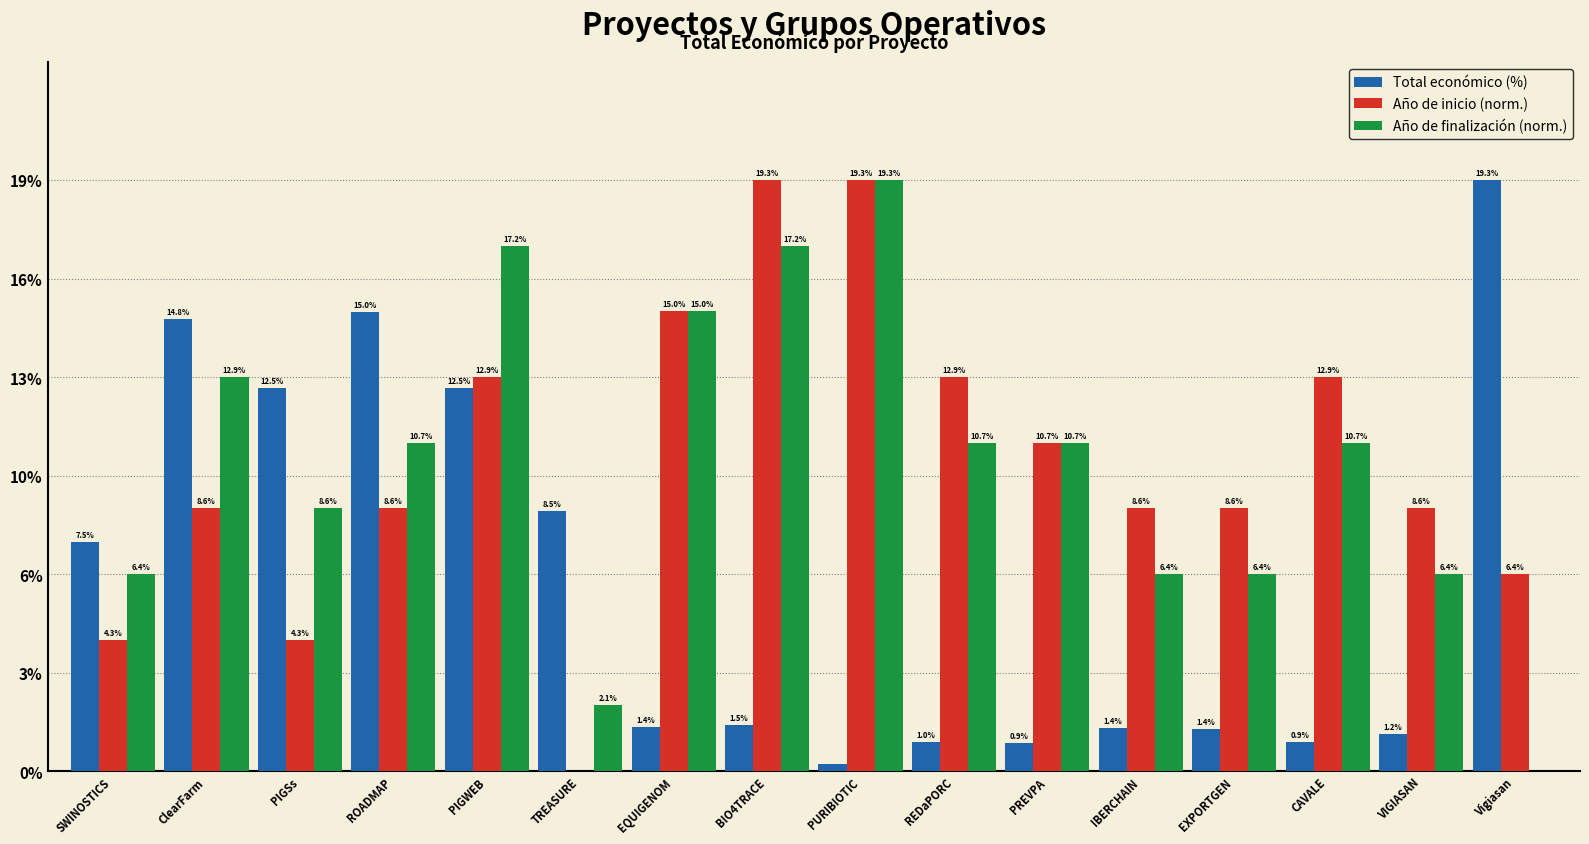

What is the sum of the Total económico (%) values at IBERCHAIN and PIGSs?

13.9